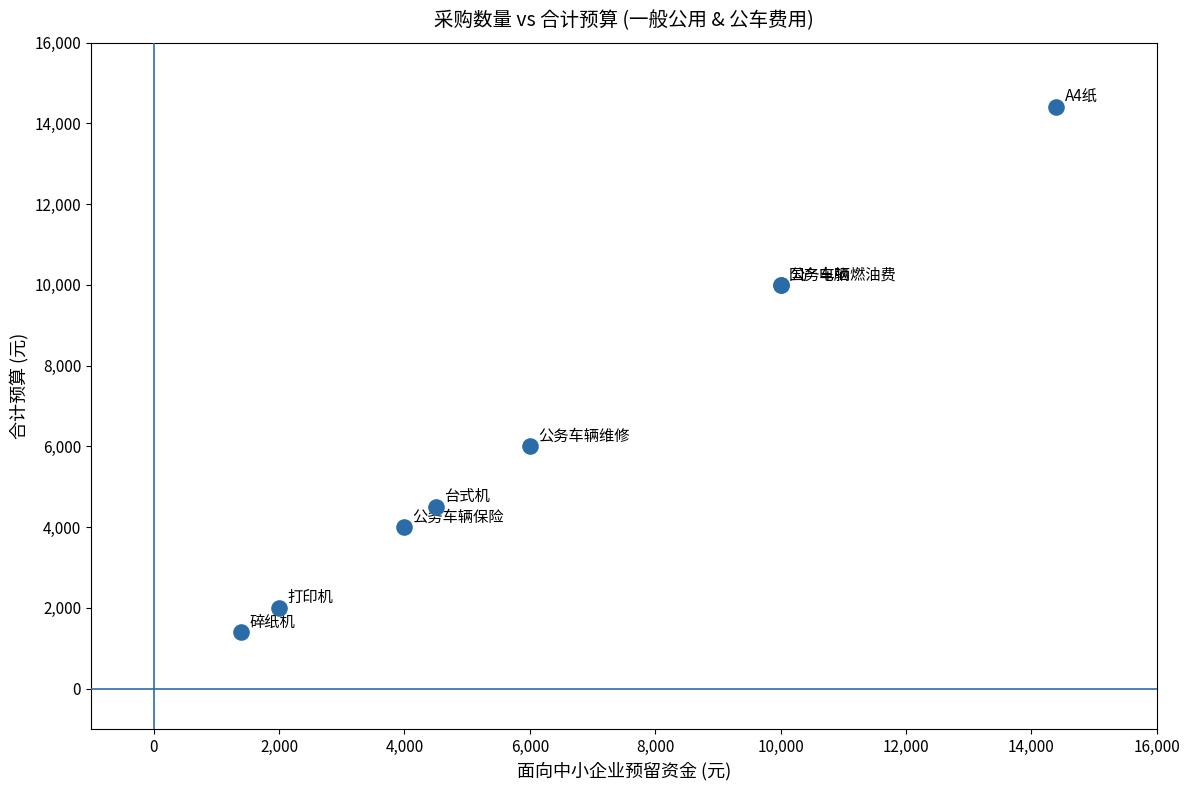

What Y value in the scatter plot is closest to 7900?

6000